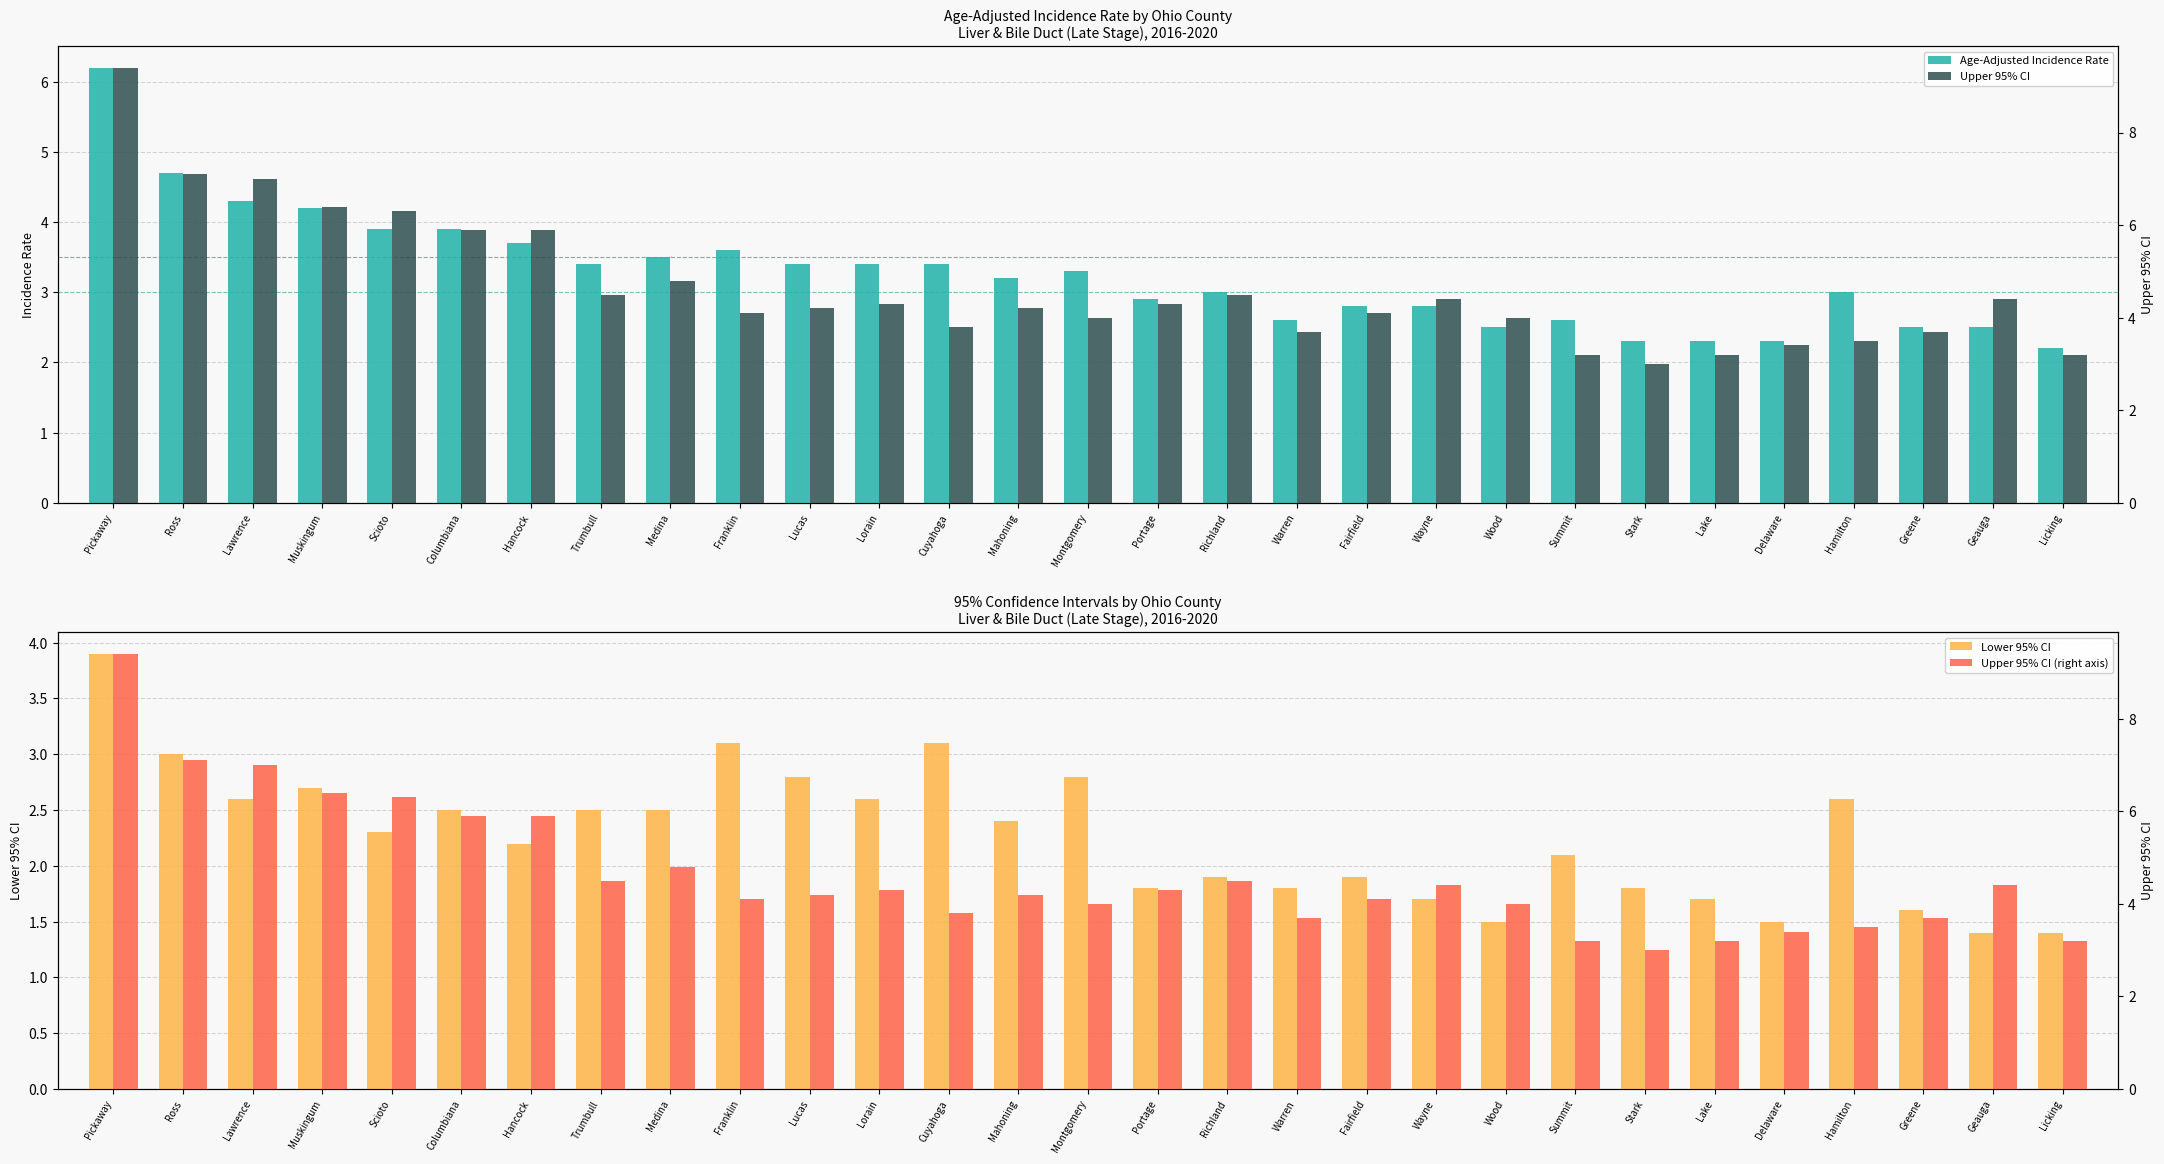

What is the sum of the Upper 95% CI (right axis) values at Lorain and Medina?

9.1